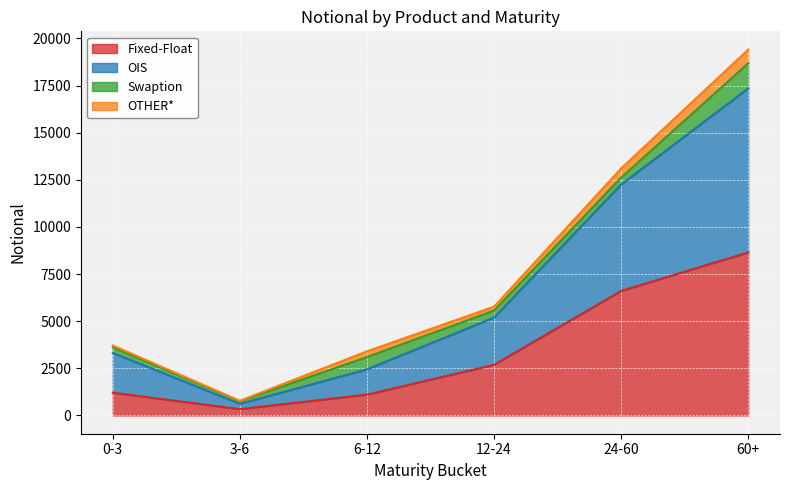

At which category does OIS reach its first local valley?

3-6